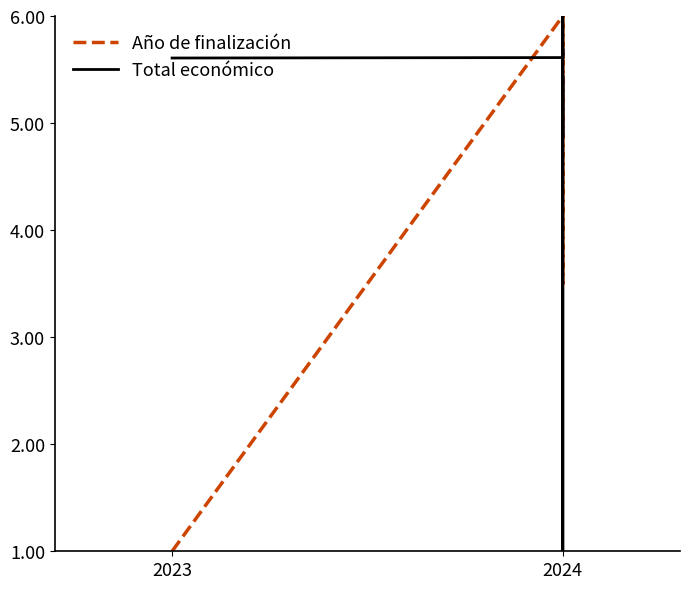

Is this an area chart (filled region under the line)?

No